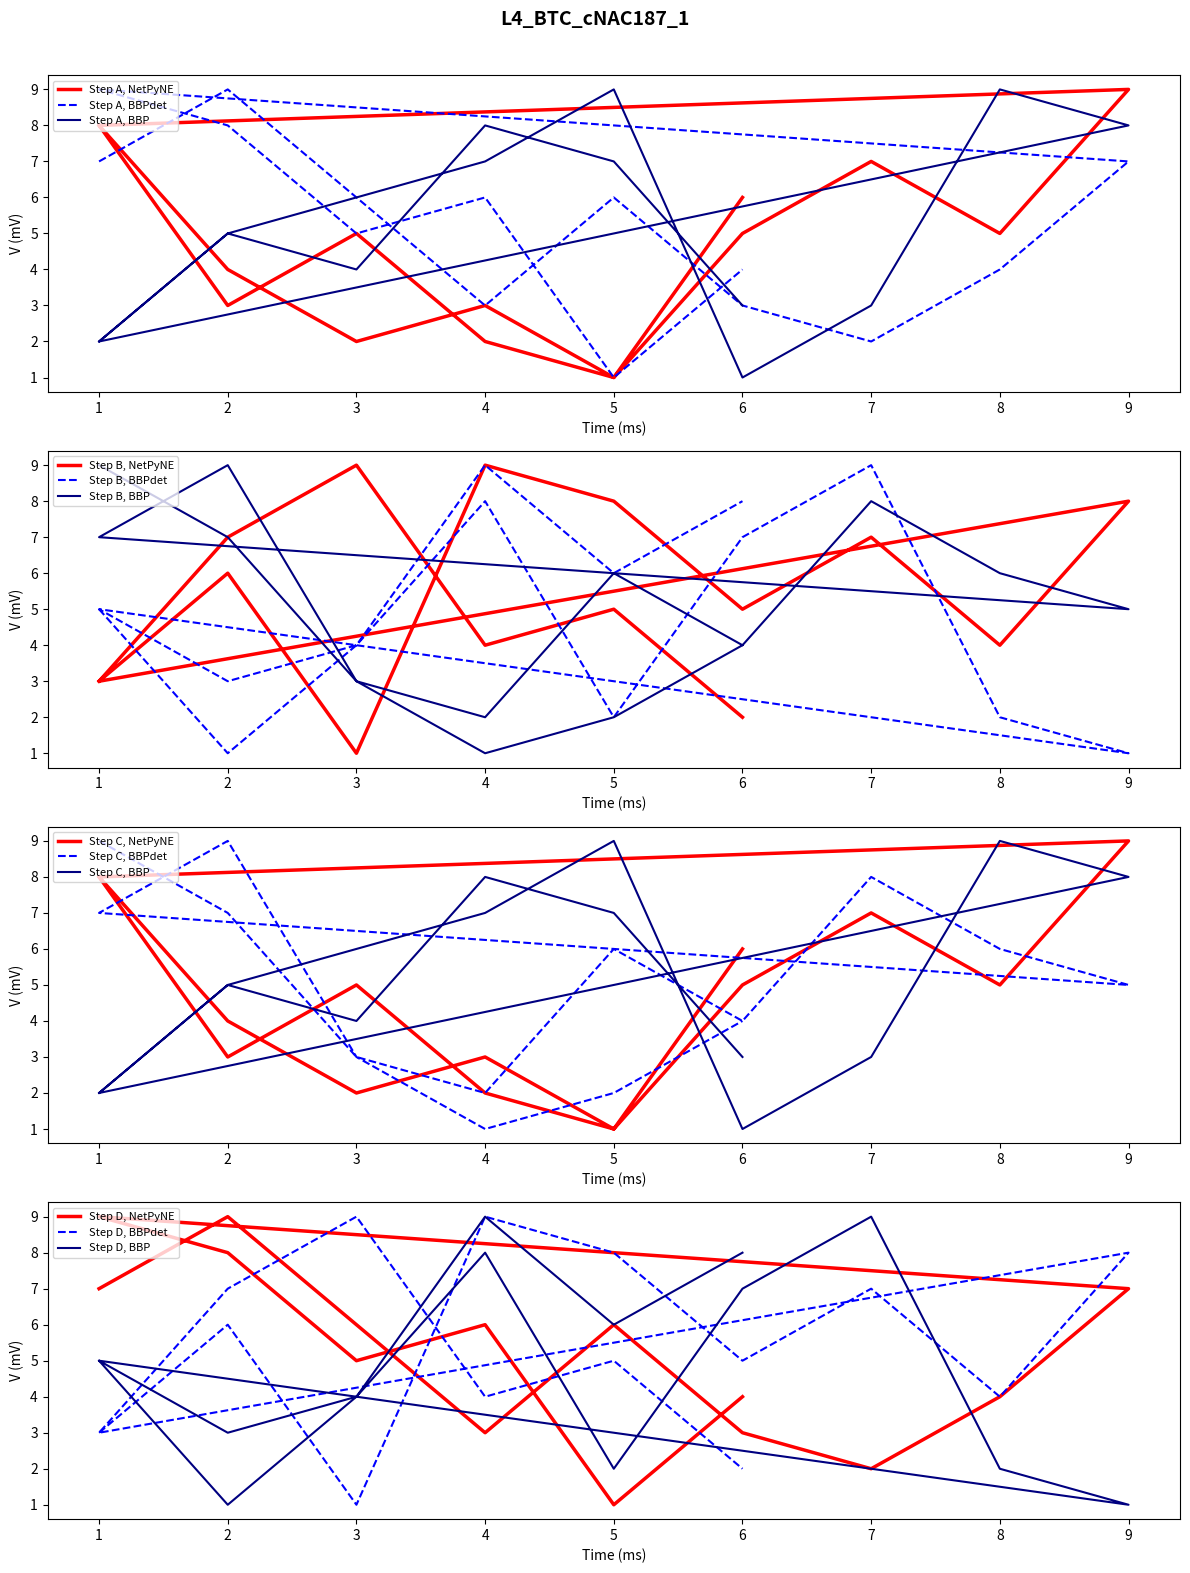

Is the value of col_5 at 9 greater than the value of col_2 at 3?

Yes